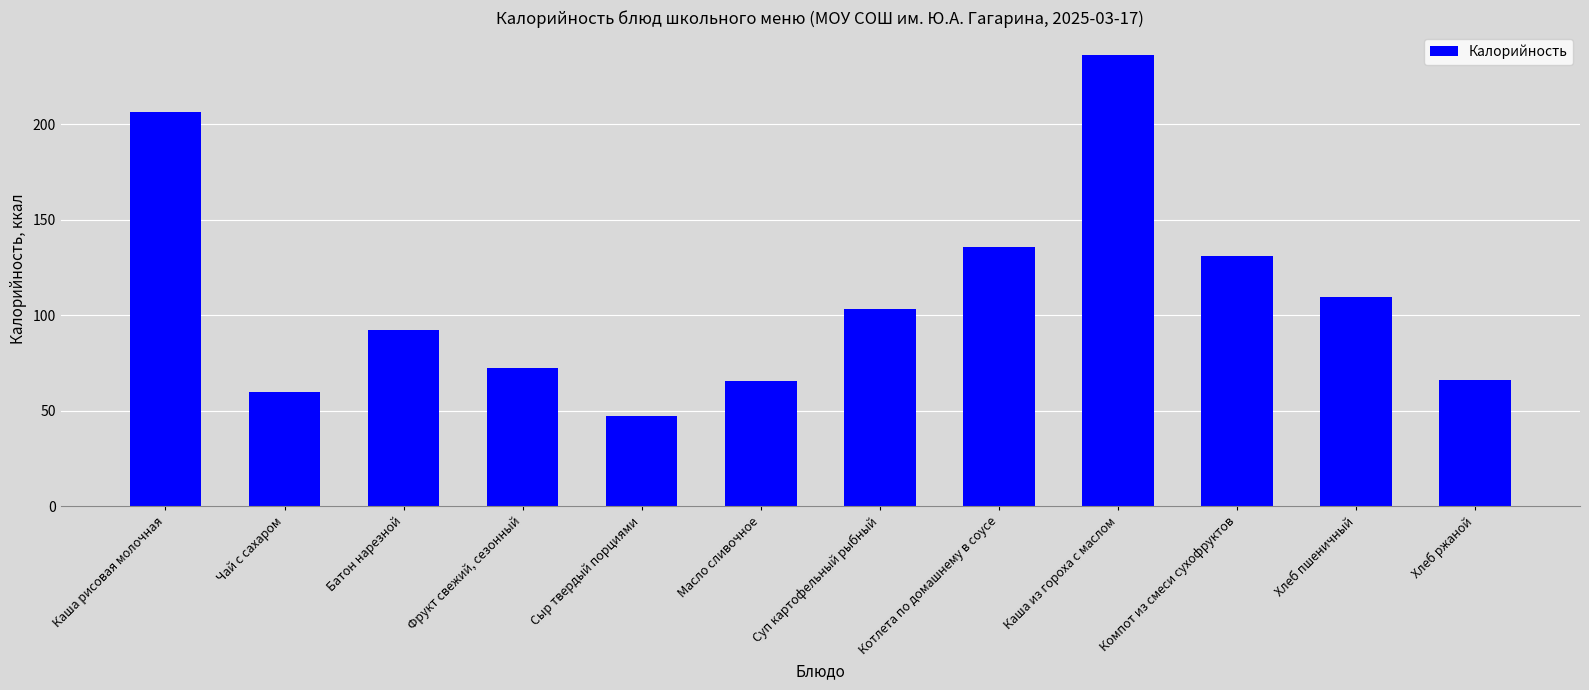

Approximately how many times larger is the value at Хлеб пшеничный compared to Хлеб ржаной?

1.7